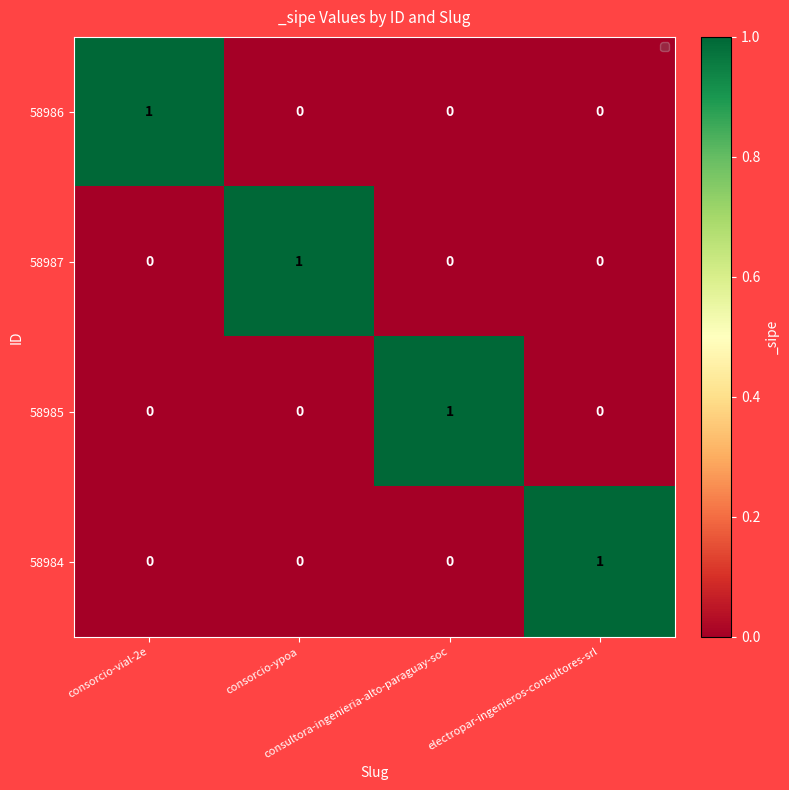

How many 58987 values are between 0 and 1?

4